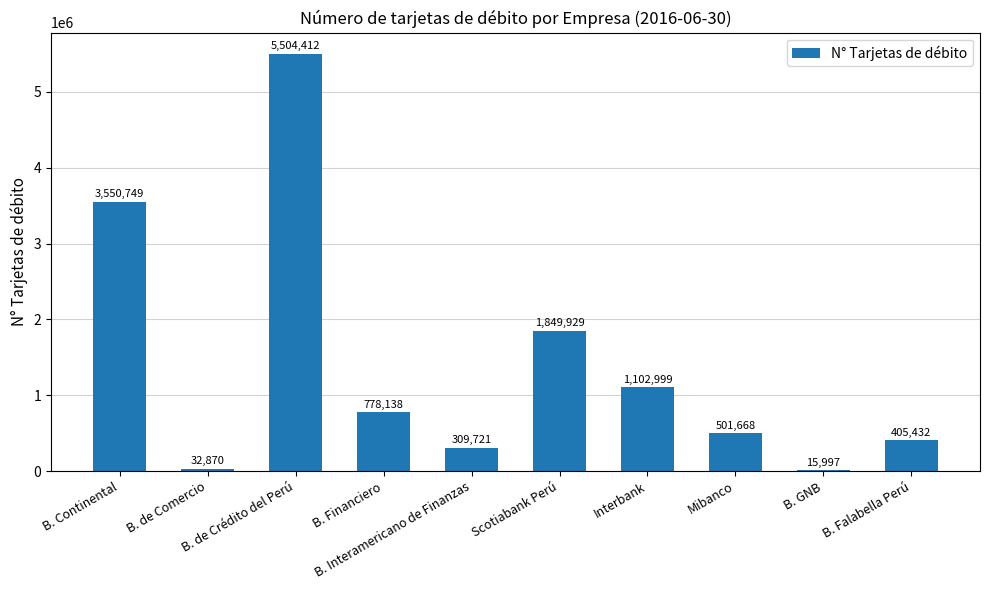

What is the greatest value displayed?

5504412